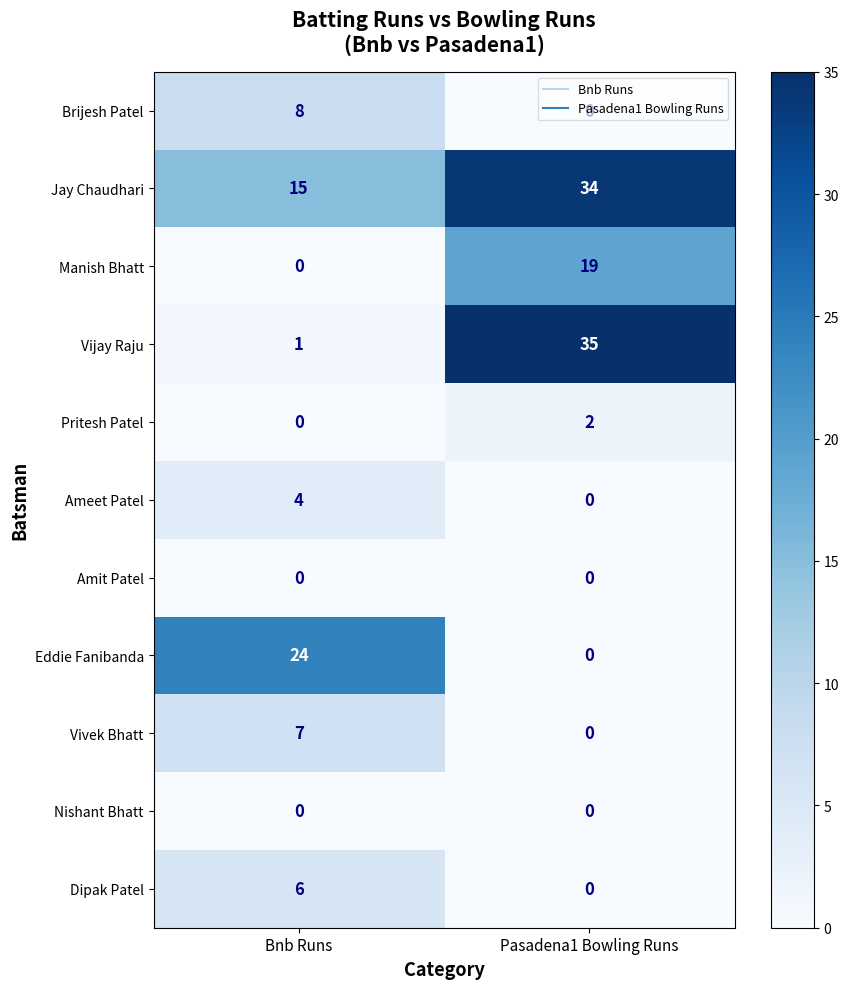

Which category has the lowest value in the Vivek Bhatt series?

Pasadena1 Bowling Runs